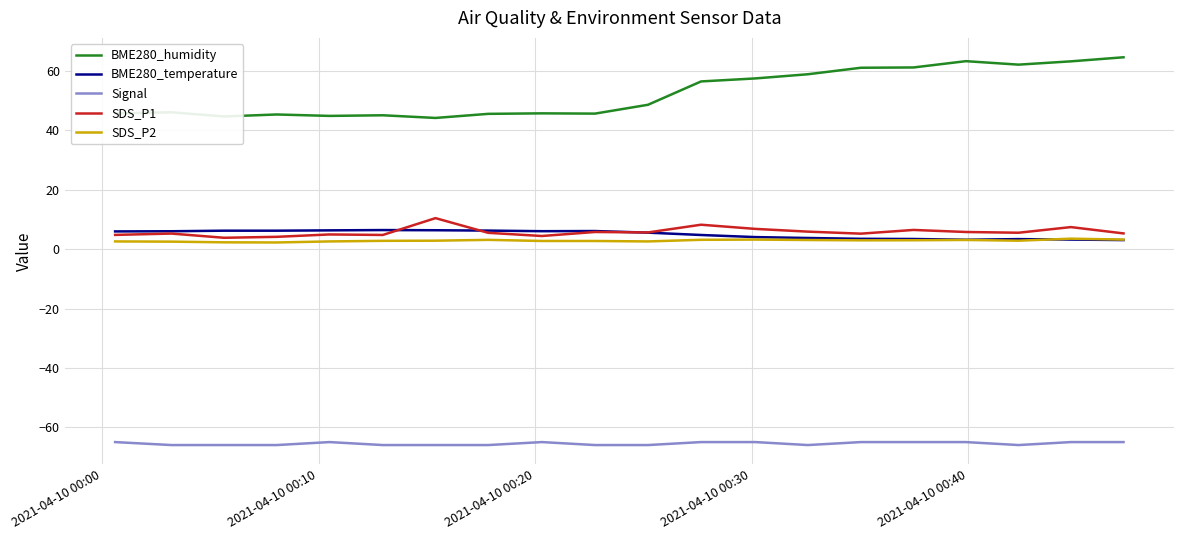

True or false: BME280_humidity and BME280_temperature cross at least once.

False